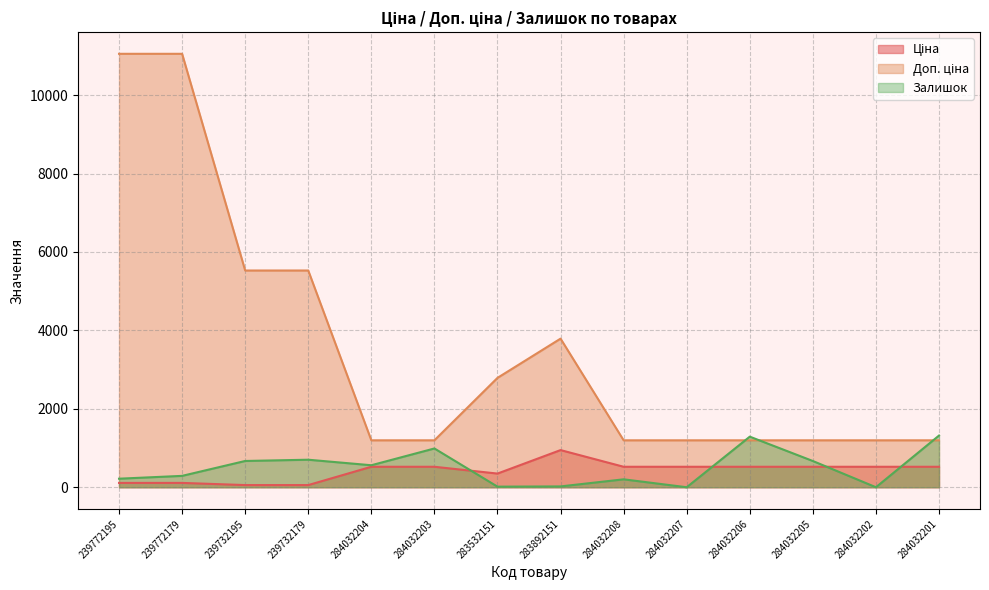

At how many categories does at least one series exceed 10532?

2